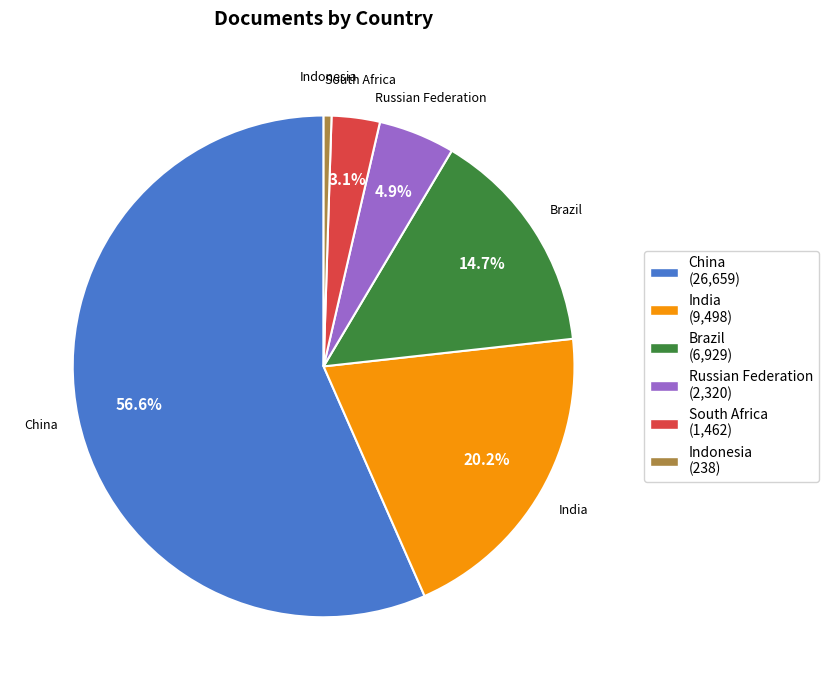

Which category has the smallest portion of the pie?

Indonesia